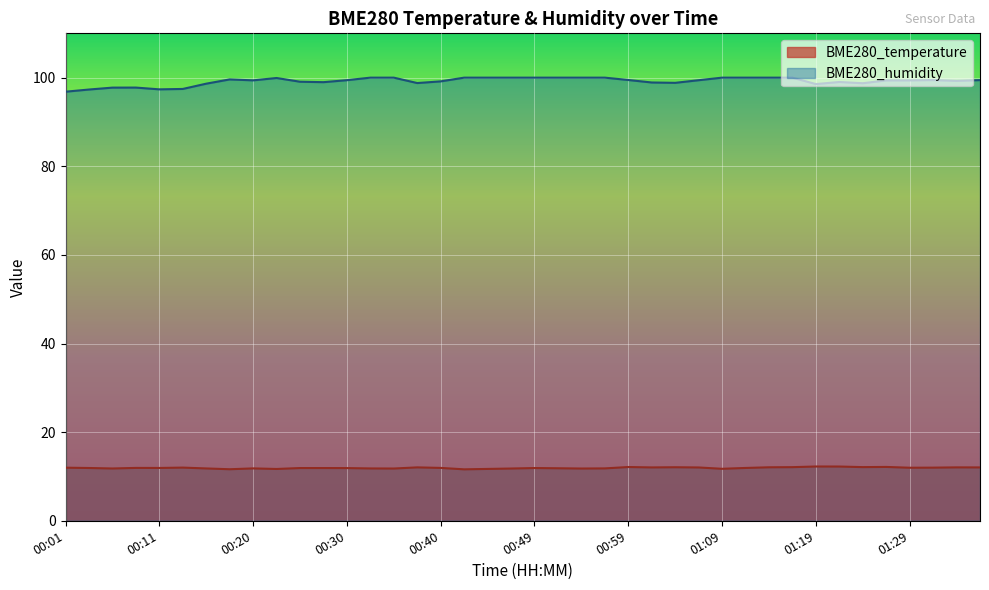

Which category has the lowest value in the BME280_temperature series?

00:42